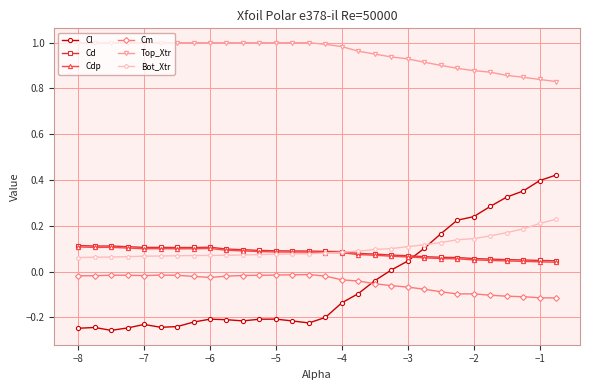

Which series ends up on top after the final intersection of Cl and Bot_Xtr?

Cl